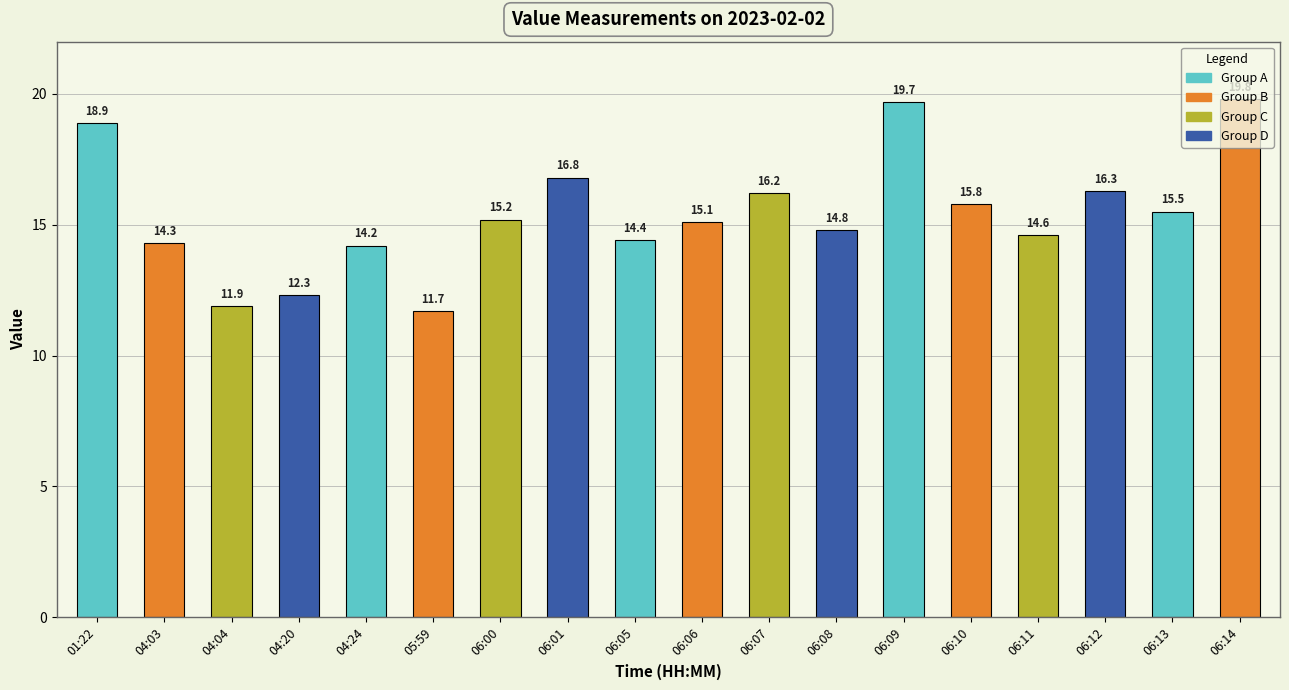

What is the average value?

15.4